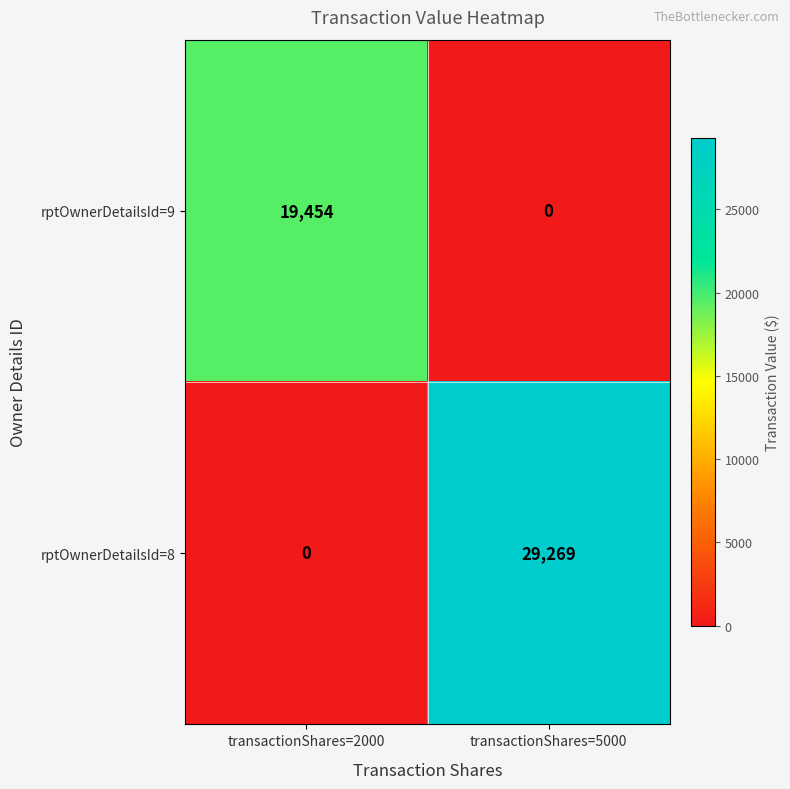

Is it true that rptOwnerDetailsId=8 equals 29269 at transactionShares=5000?

True